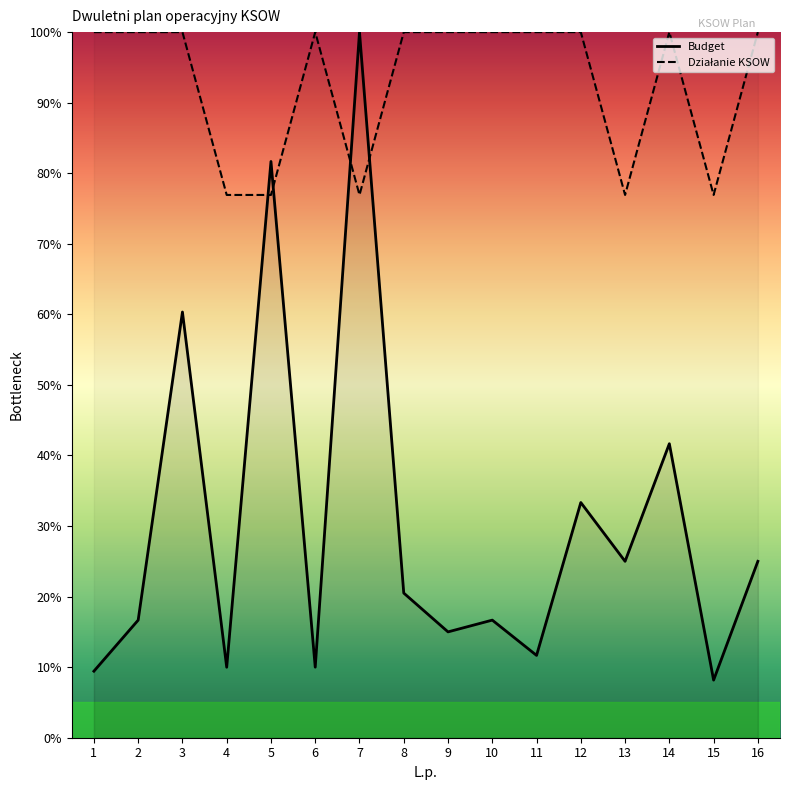

Is this an area chart (filled region under the line)?

No